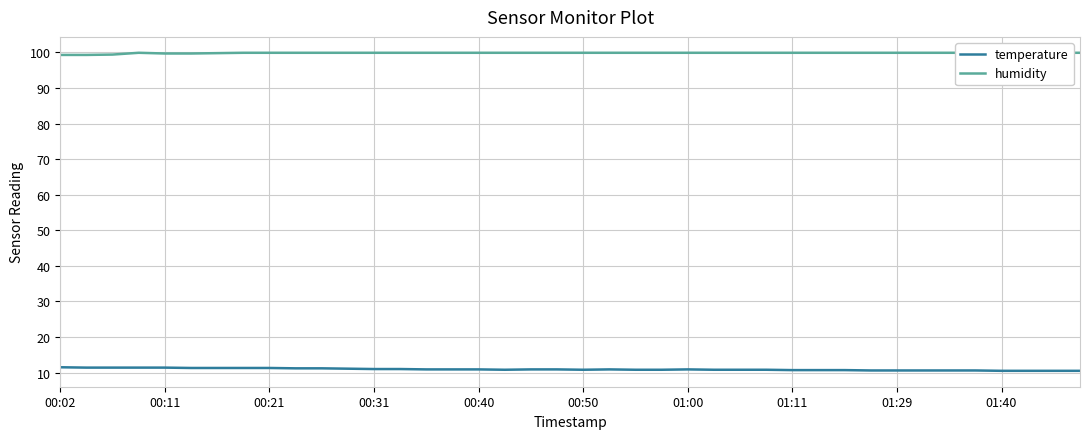

Between 13 and 17, which series saw the biggest shift?

temperature